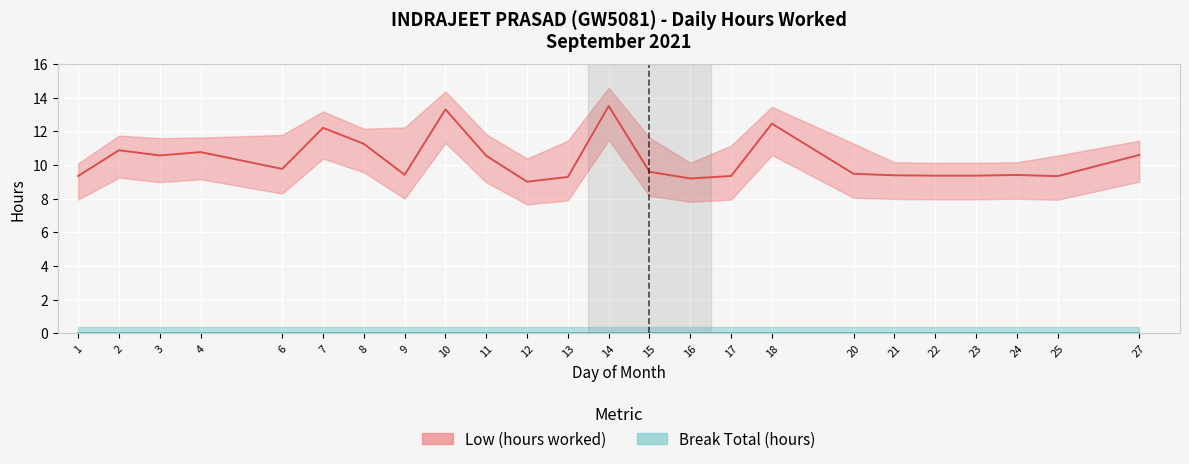

Which category has the highest value across all series?

14